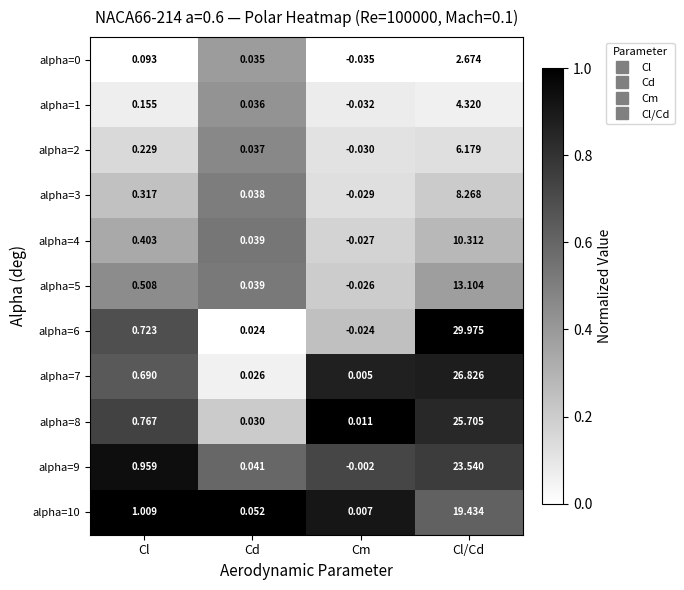

Which series has the largest total across all categories?

alpha=6